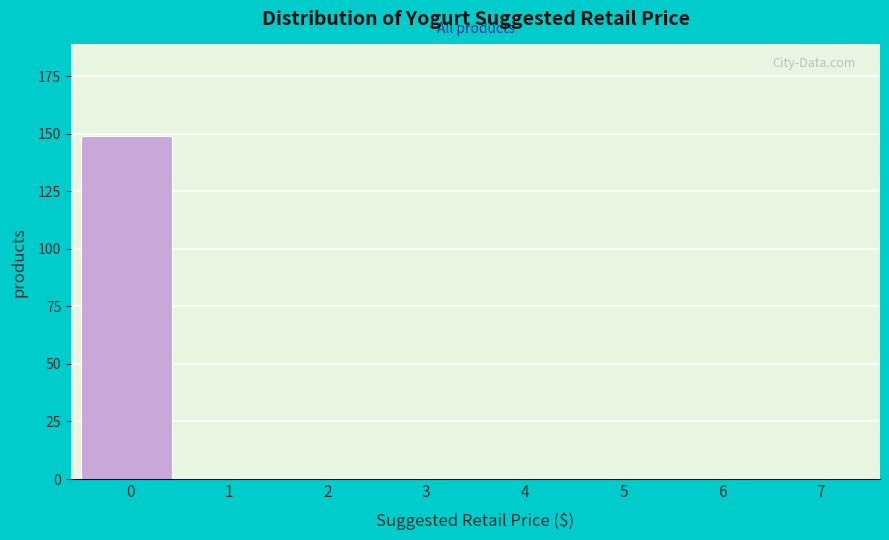

Reading right to left, what are all the values shown in this chart?

7=0	6=0	5=0	4=0	3=0	2=0	1=0	0=149